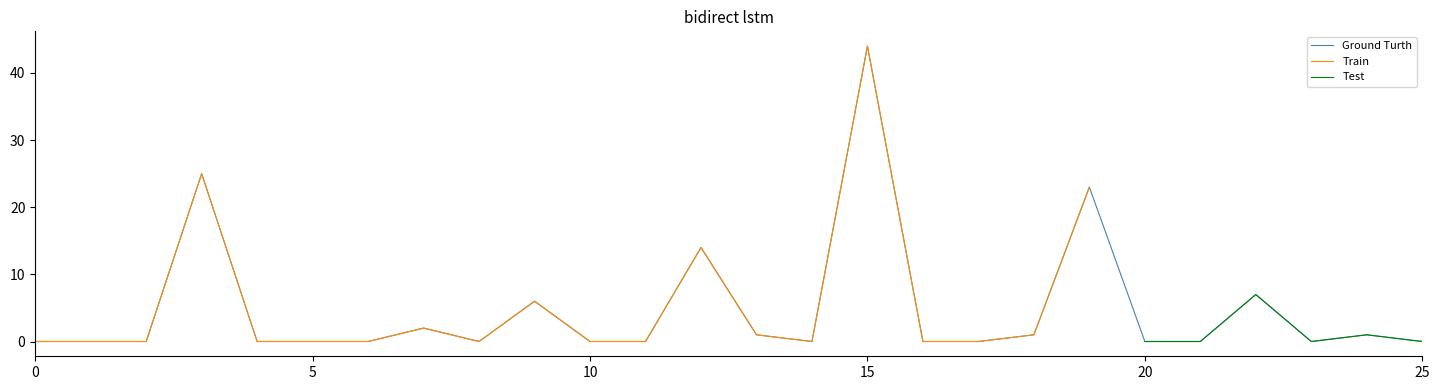

At which category does the chart reach its peak across all series?

15